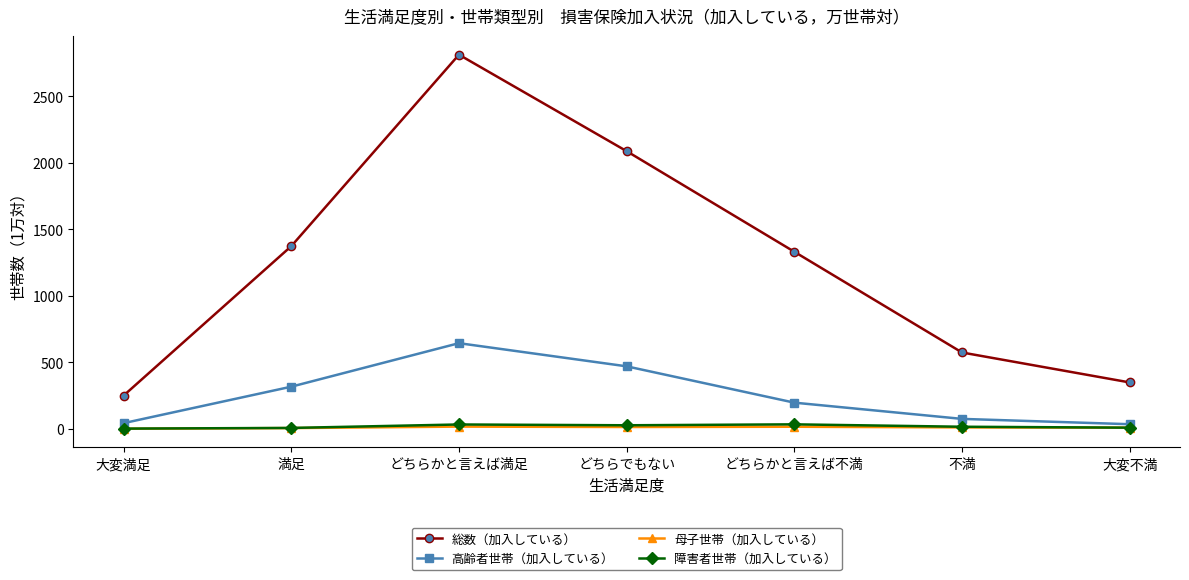

What position from the right is どちらかと言えば不満?

3